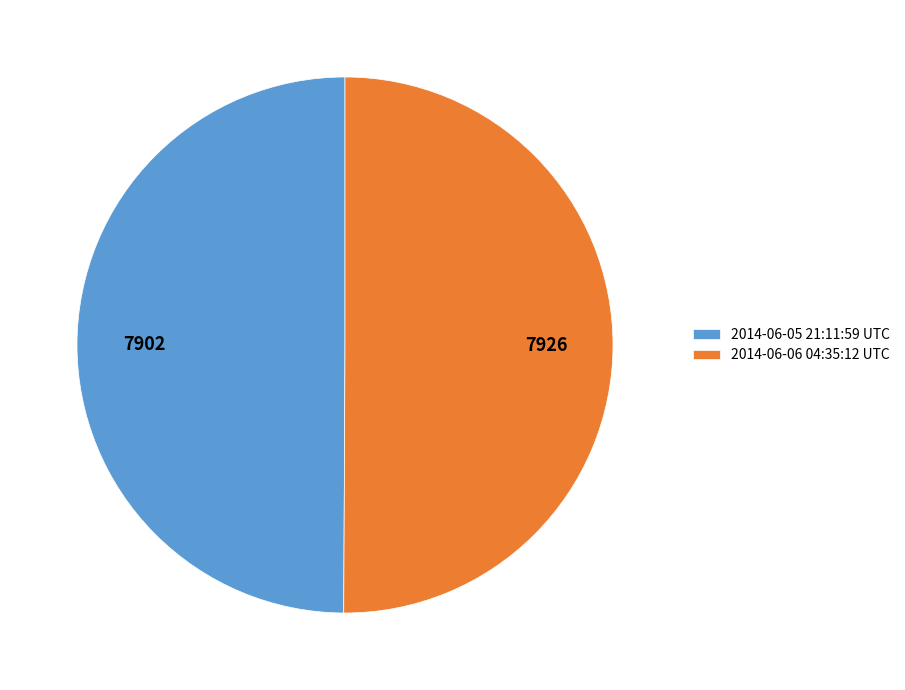

True or false: 2014-06-06 04:35:12 UTC accounts for 50% of the total.

True